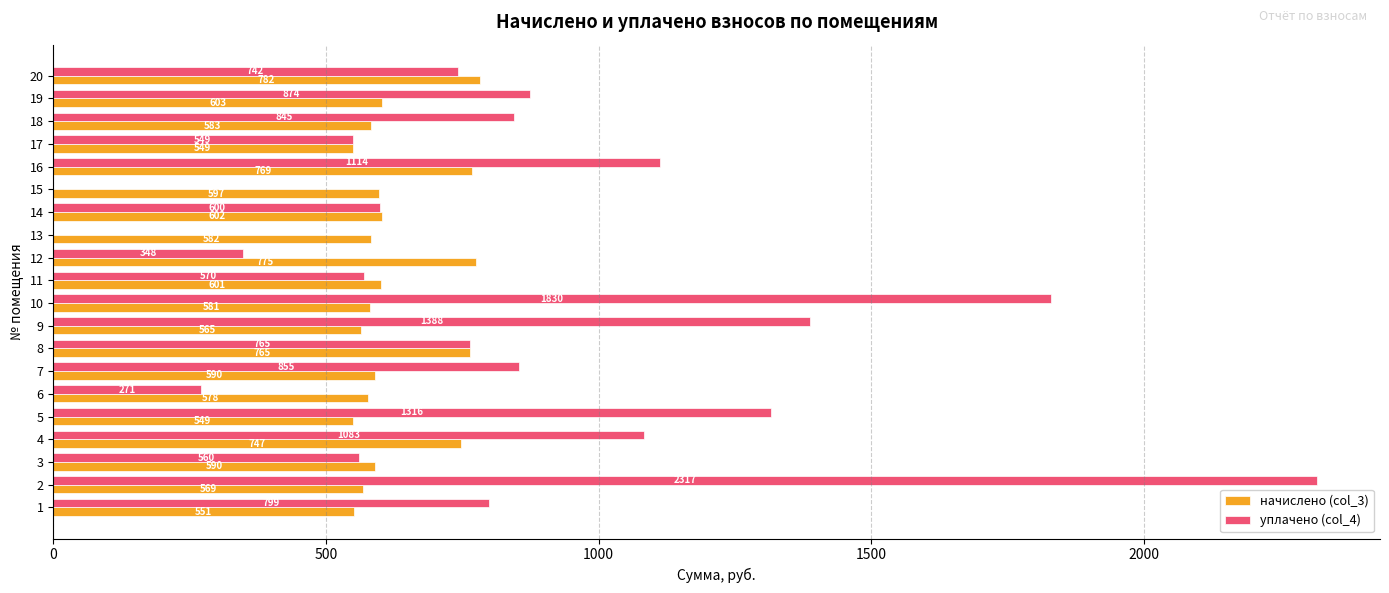

At which category is the sum across all series the highest?

2